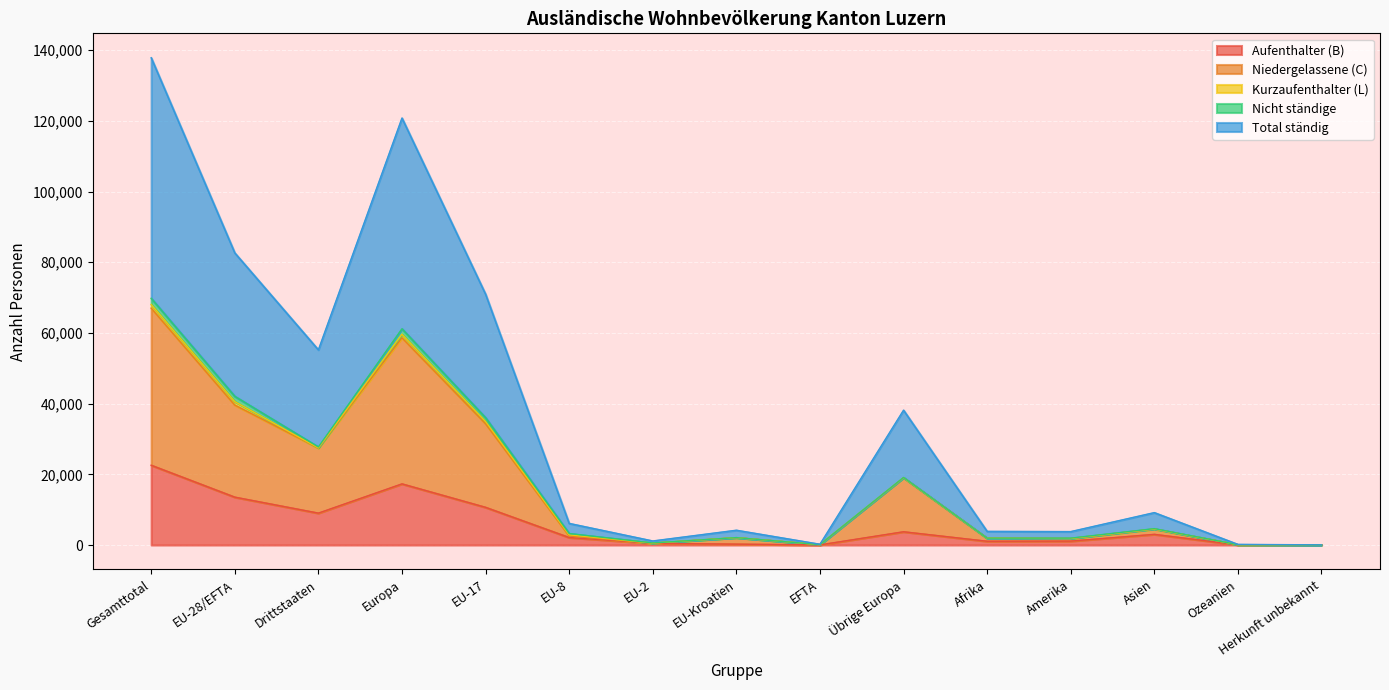

What is the smallest value displayed?

17